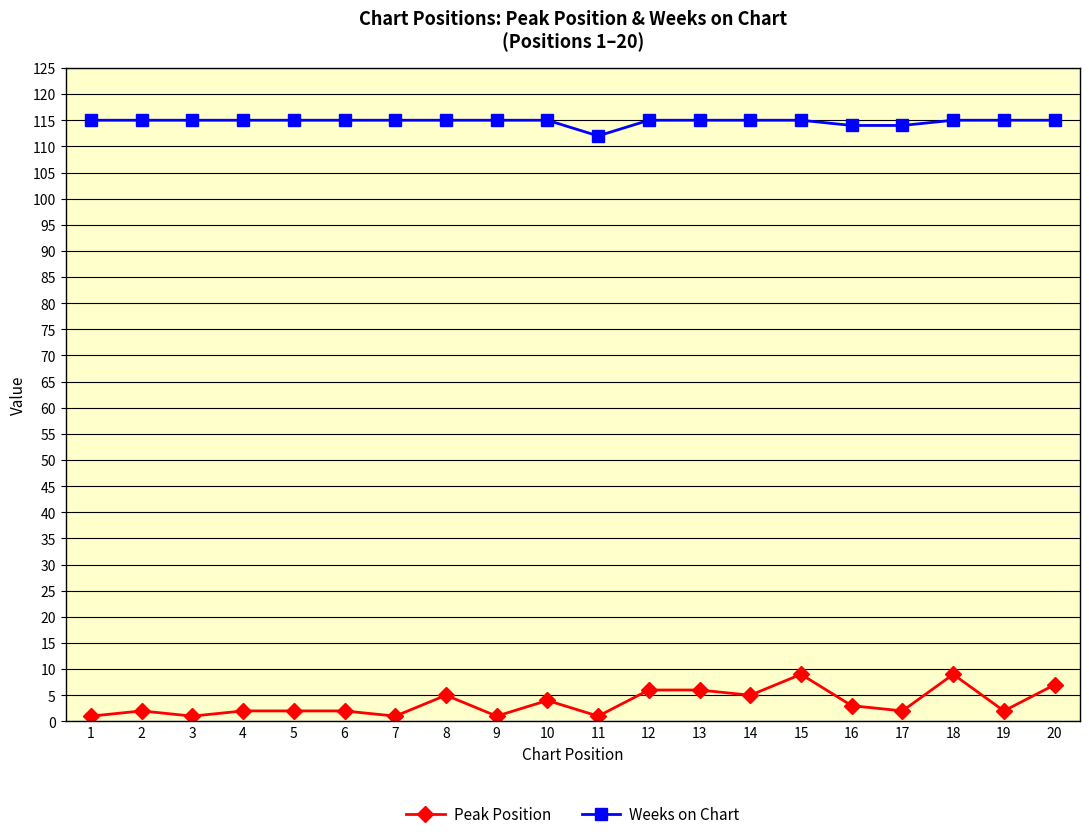

Is the value of Weeks on Chart at 9 greater than the value of Peak Position at 5?

Yes